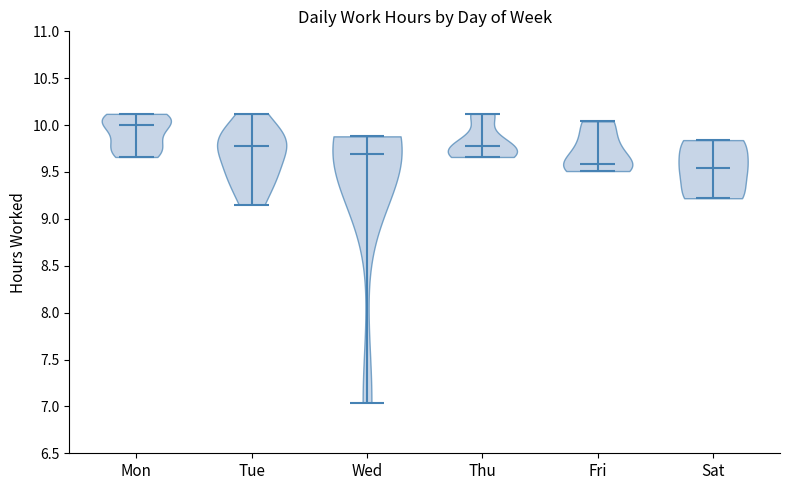

What is the lowest point the violin for Wed reaches on the y-axis? The values are not printed on the chart, so give them approximately, as read against the axis.

7.05